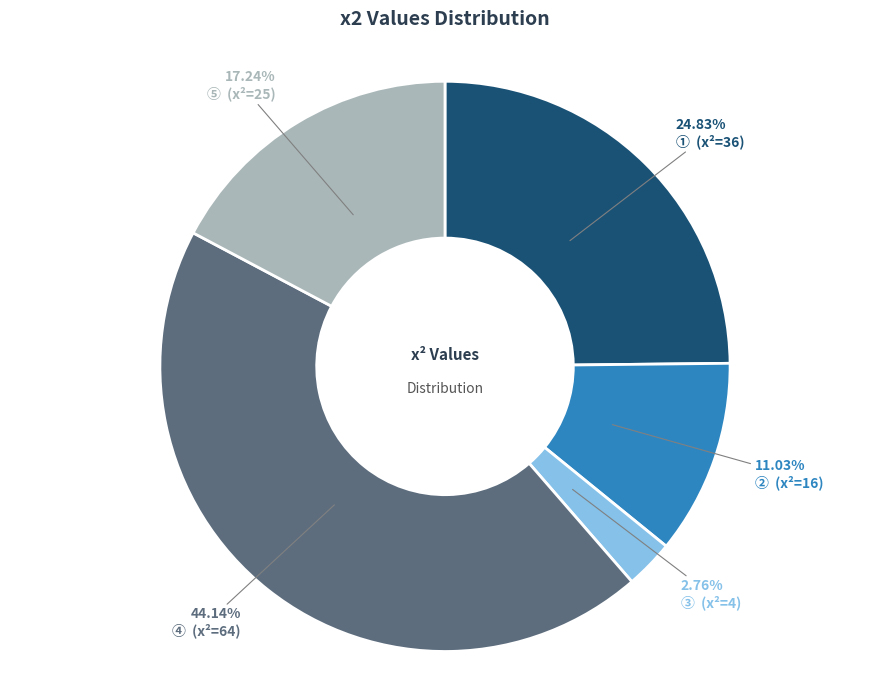

How many slices are in this pie chart?

5